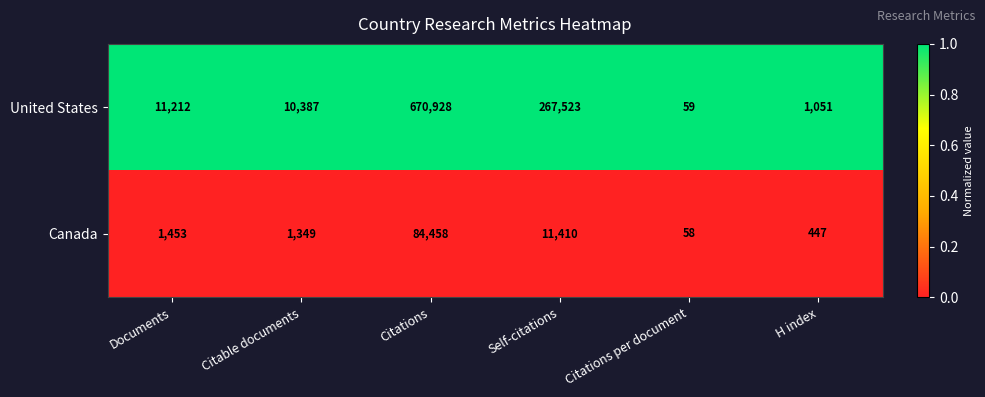

At how many categories does at least one series exceed 531?

5